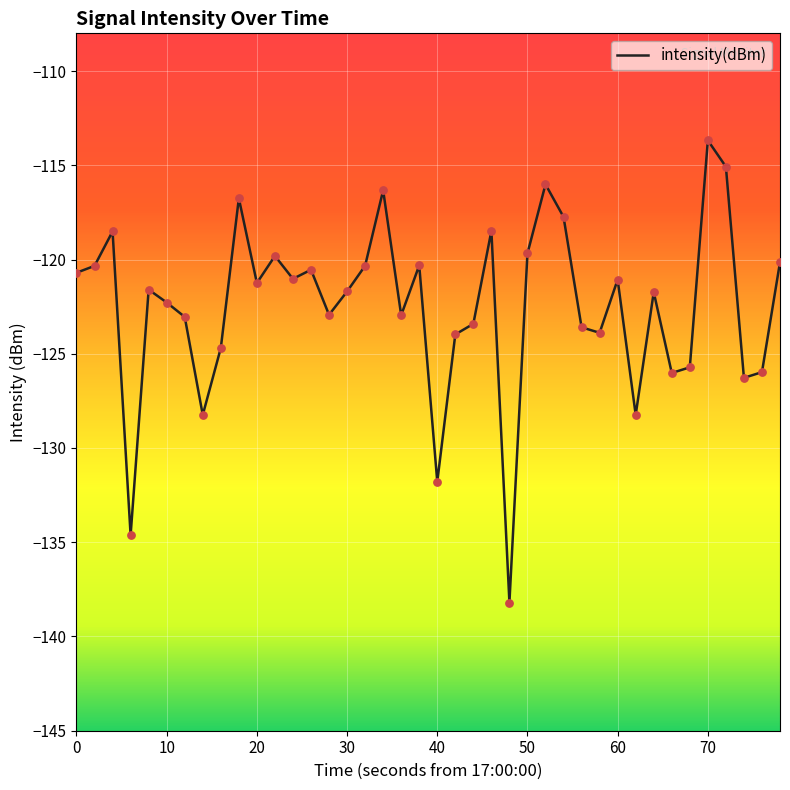

What is the greatest value displayed?

-113.7